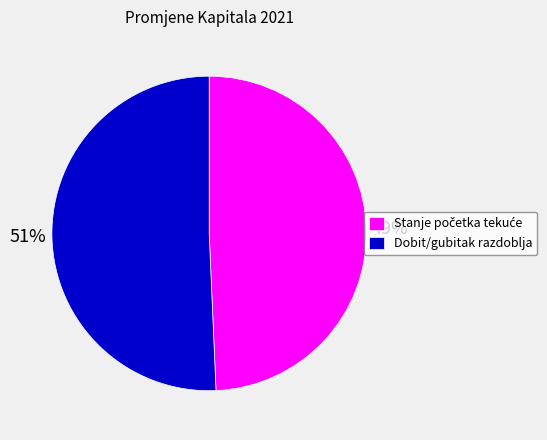

To the nearest percent, what portion does Dobit/gubitak razdoblja represent?

51%